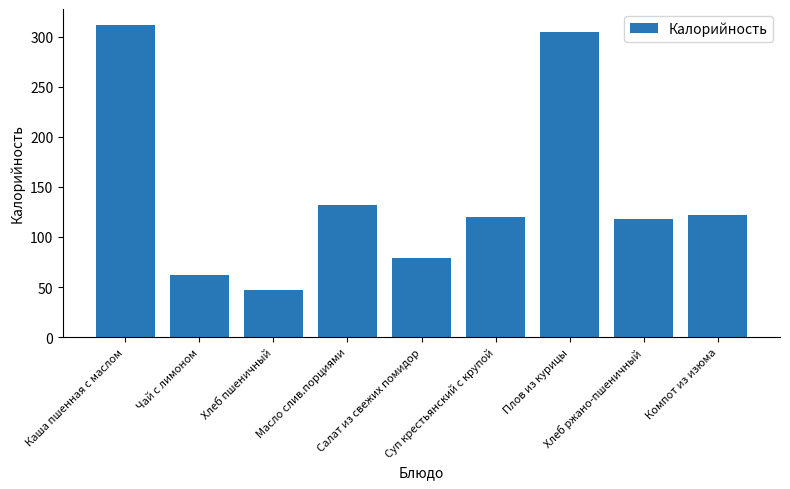

What is the value of the 7th bar from the left?

304.6